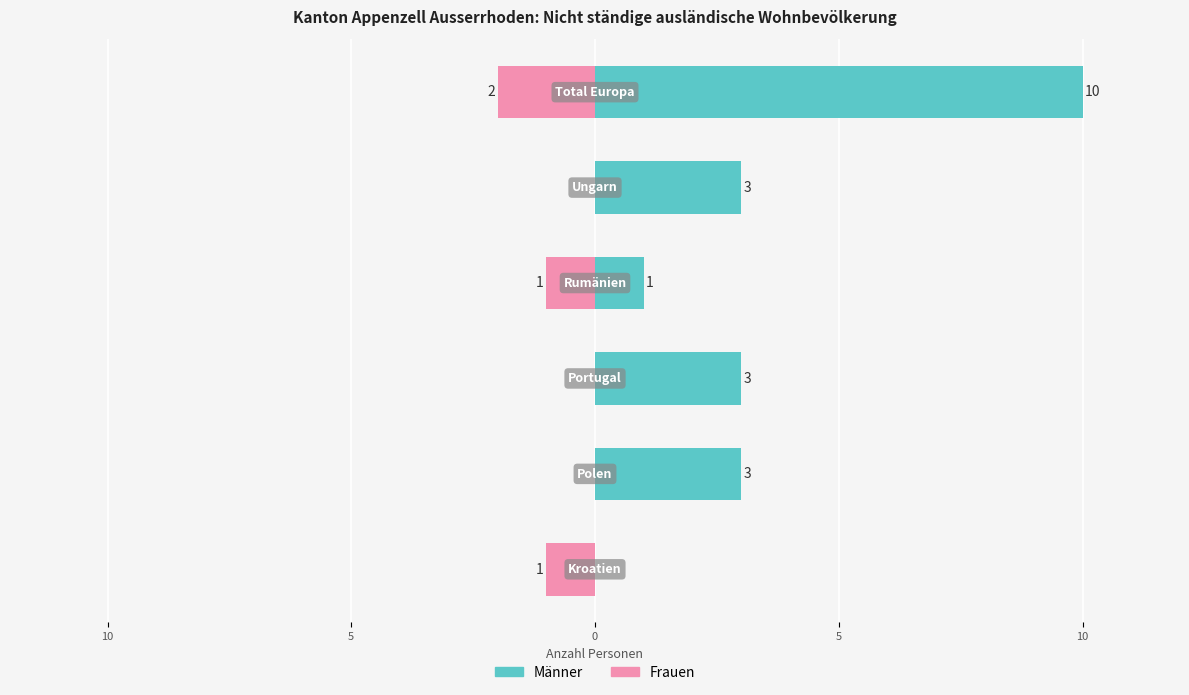

Reading left to right, what are all the values shown in this chart?

Männer: 0	3	3	1	3	10
Frauen: -1	0	0	-1	0	-2